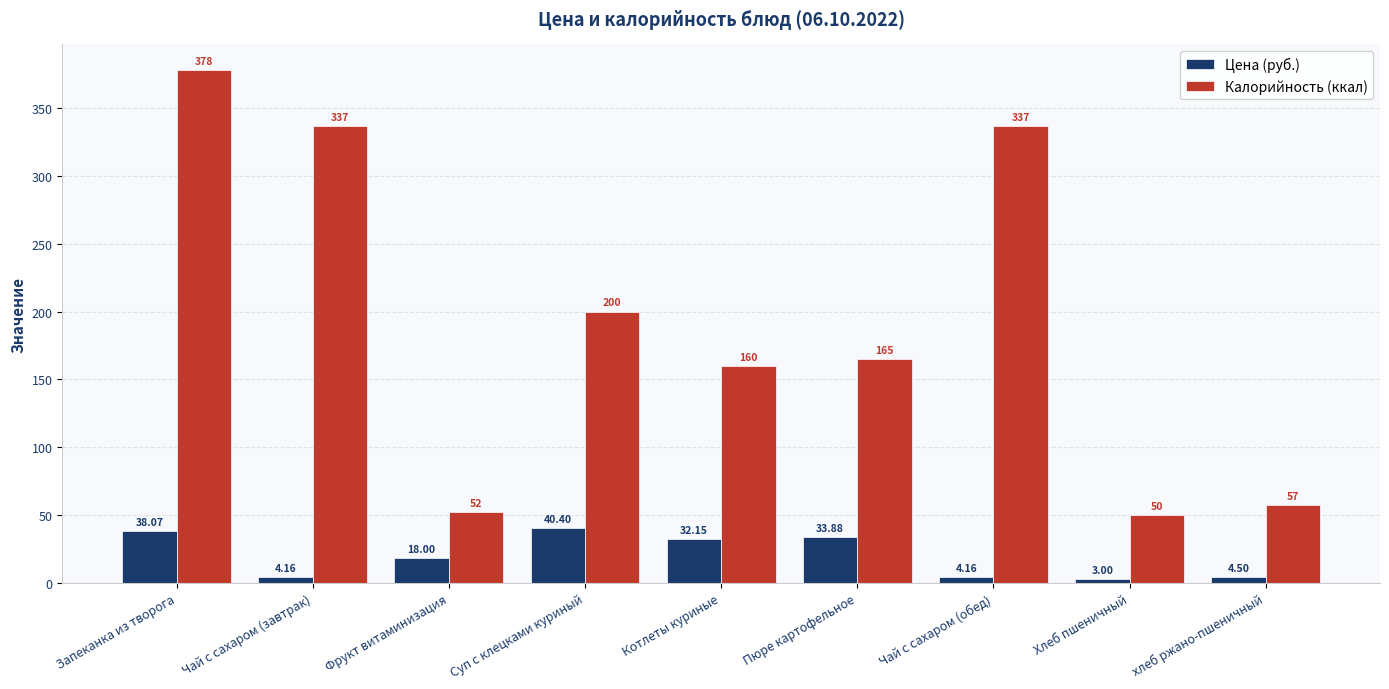

How many series are shown in this chart?

2